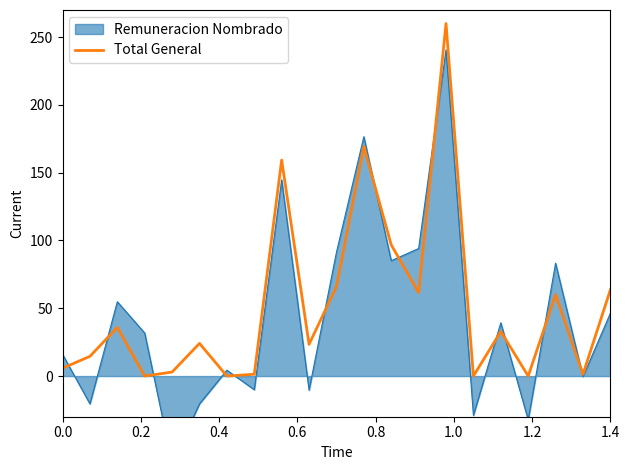

The value of Total General at 1.4 is 102.9. True or false?

False